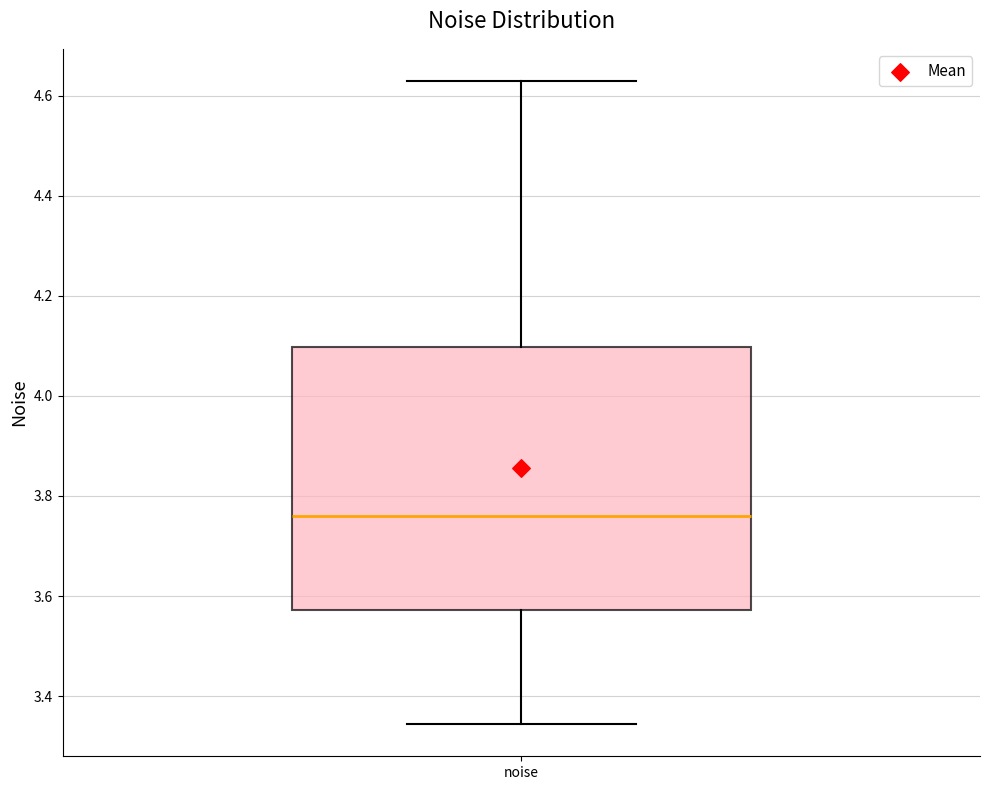

Where does the median line of the box for noise sit on the y-axis? The values are not printed on the chart, so give them approximately, as read against the axis.

3.76